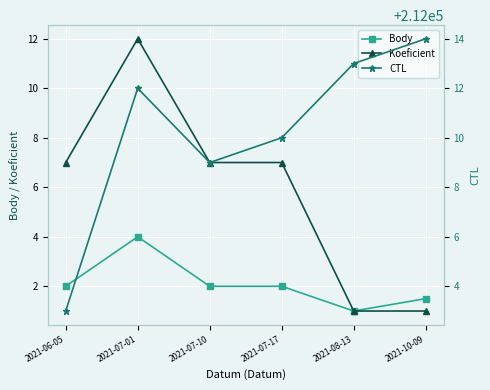

Reading right to left, what are all the values shown in this chart?

Body: 1.5	1.0	2.0	2.0	4.0	2.0
Koeficient: 1.0	1.0	7.0	7.0	12.0	7.0
CTL: 212014.0	212013.0	212010.0	212009.0	212012.0	212003.0